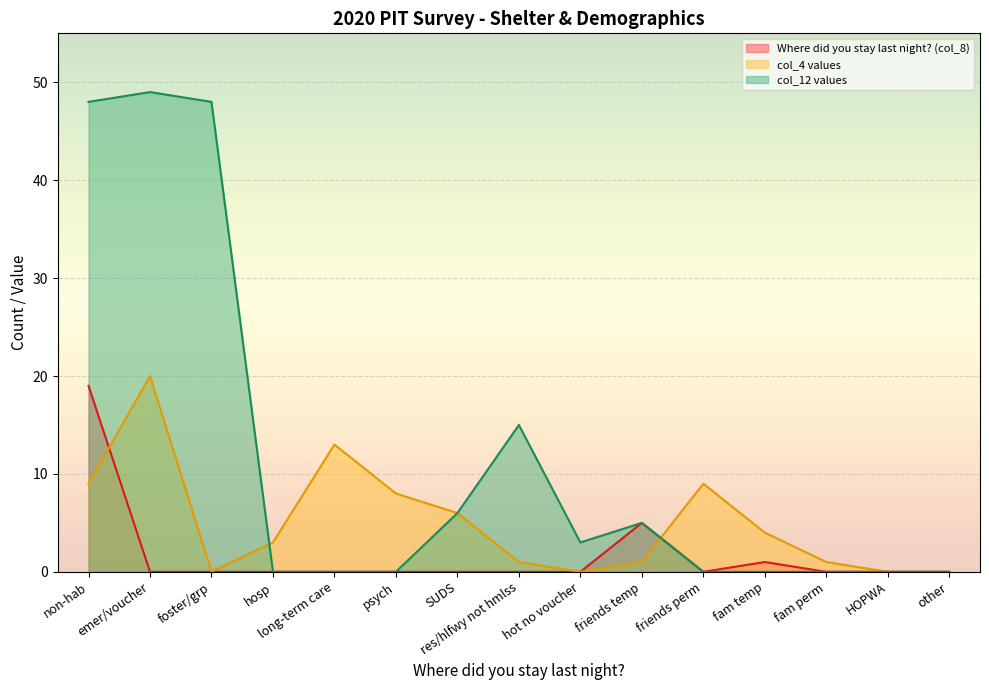

Is it true that col_12 values equals 2 at friends temp?

False